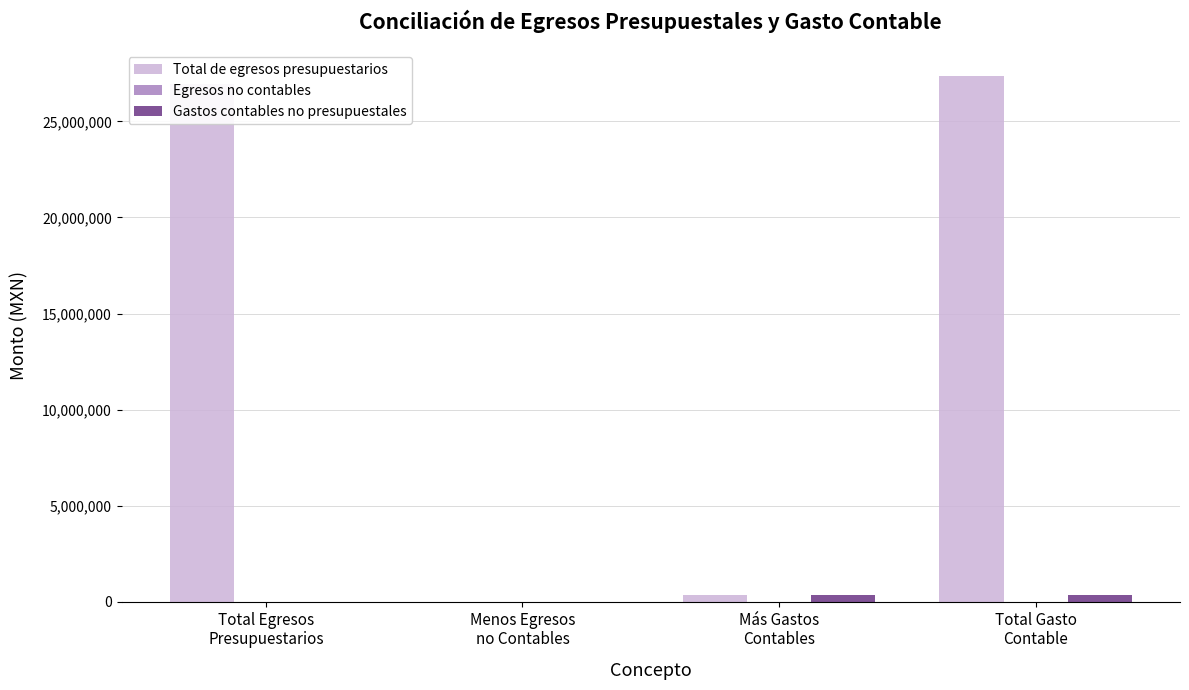

What is the difference between the Total de egresos presupuestarios values at Total Egresos
Presupuestarios and Menos Egresos
no Contables?

26962947.7